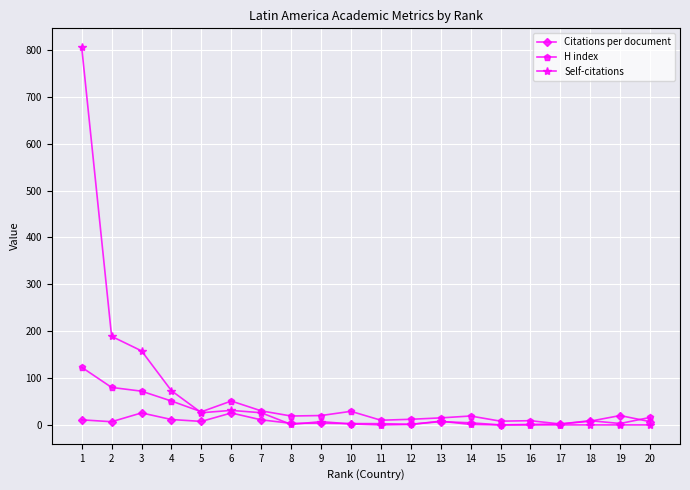

Which category has the highest value across all series?

1